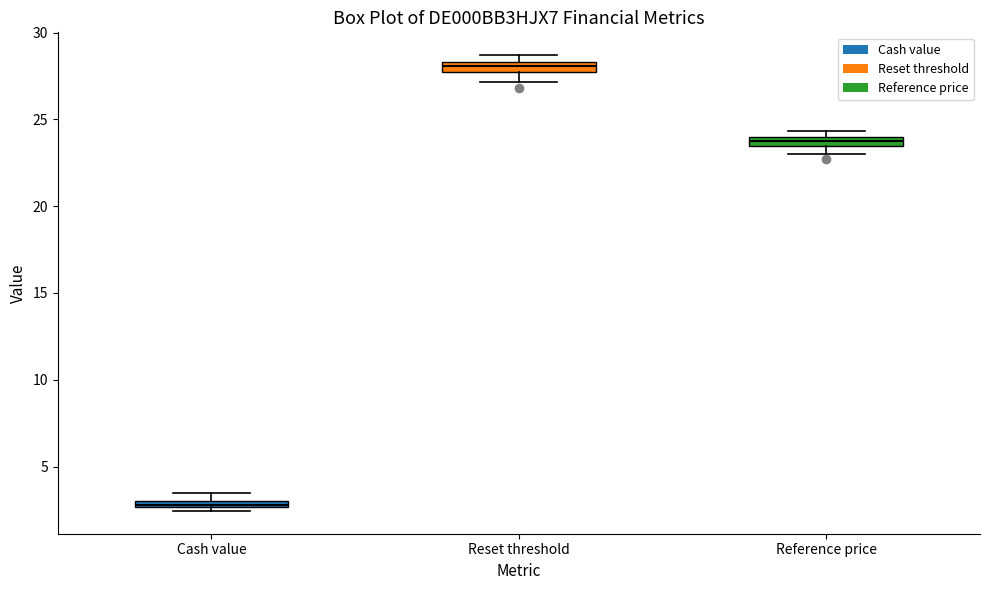

Where is the lower edge of the box for Cash value on the y-axis? The values are not printed on the chart, so give them approximately, as read against the axis.

2.5